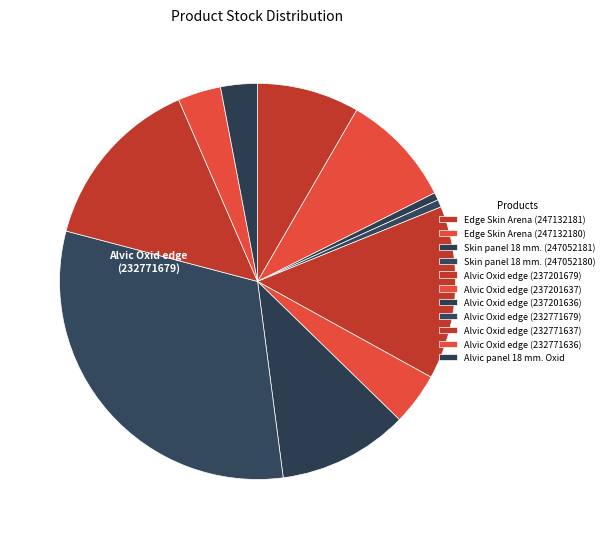

How many segments does this pie chart have?

11